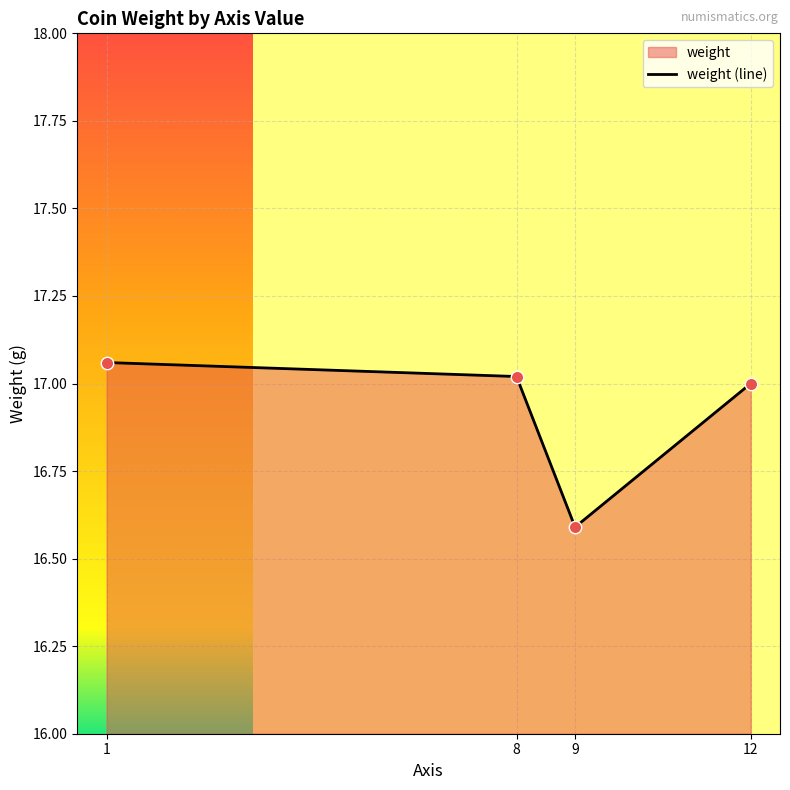

Approximately how many times larger is the value at 9 compared to 8?

1.0